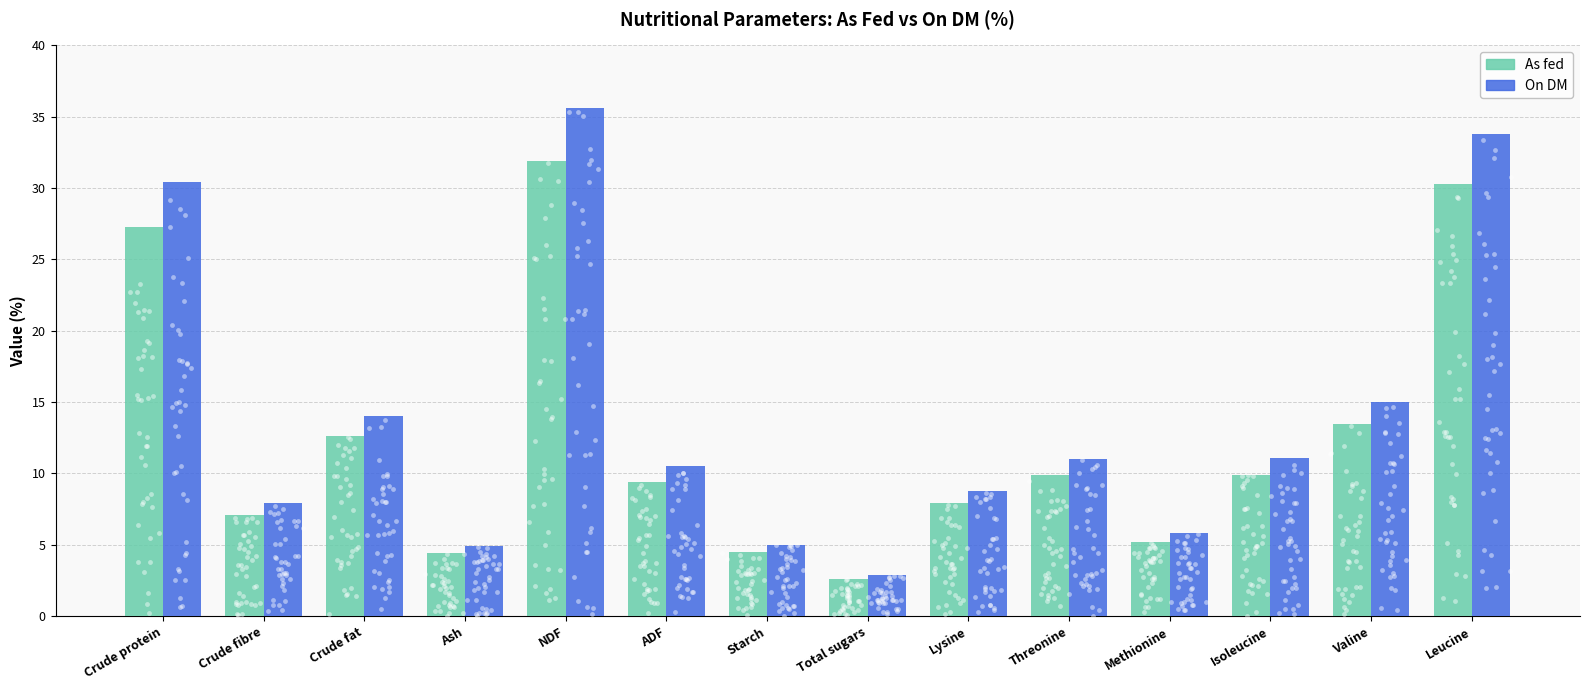

What are all the series names shown in the legend?

As fed, On DM